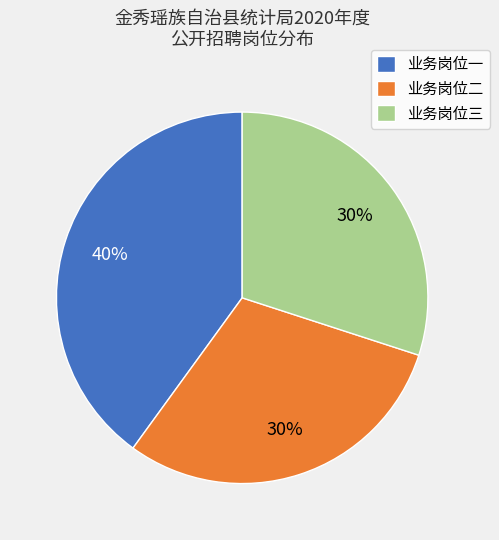

Approximately how many times larger is the value at 业务岗位一 compared to 业务岗位三?

1.3